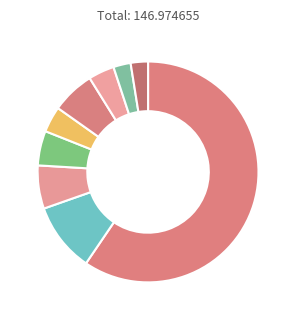

To the nearest percent, what is the difference between the largest and smallest slice percentages?

57%